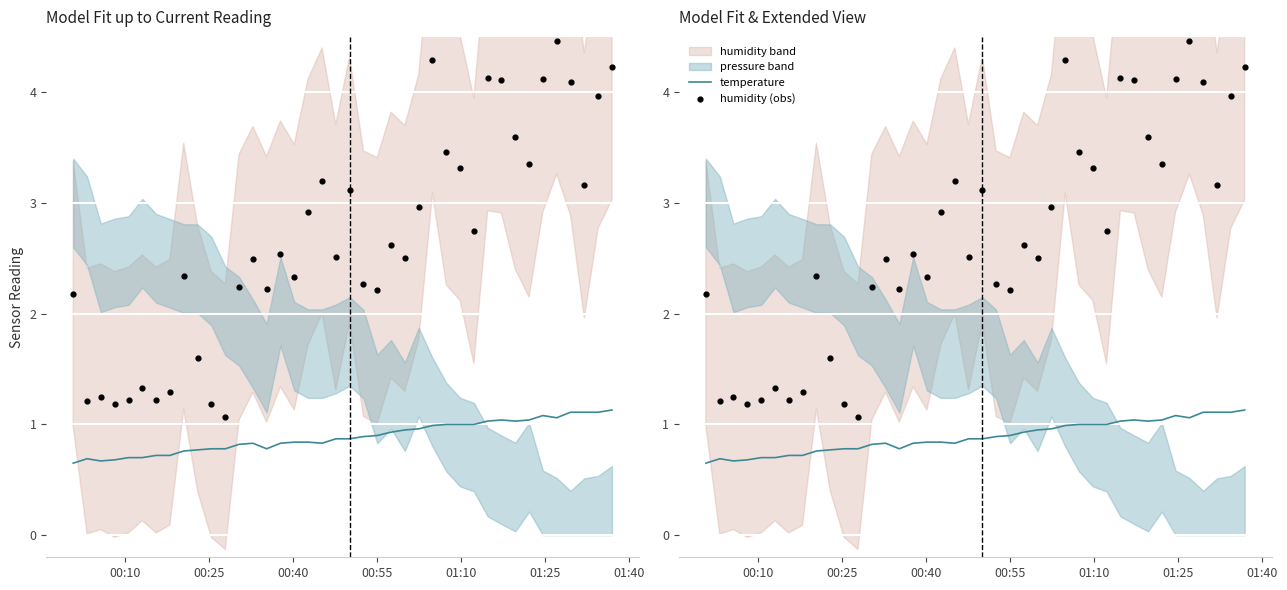

Which series has the largest total across all categories?

humidity (obs)